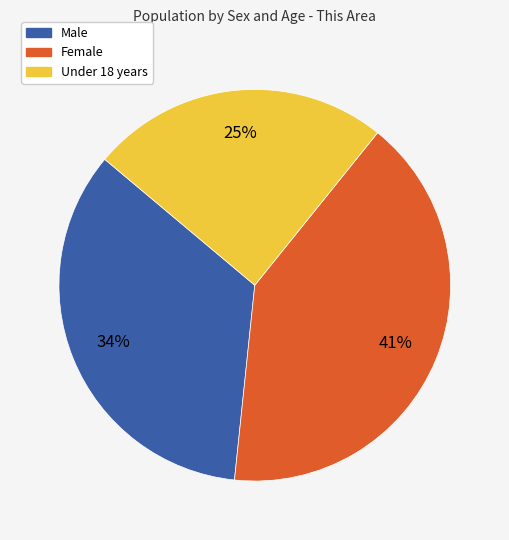

To the nearest percent, what is the average slice percentage?

33%